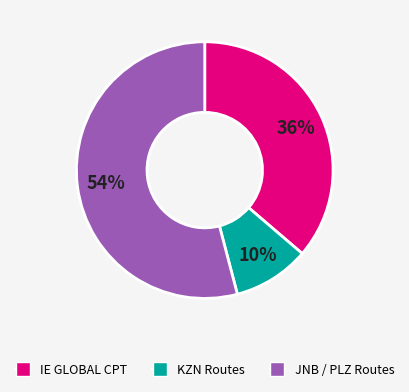

What is the smallest slice in the pie chart?

KZN Routes